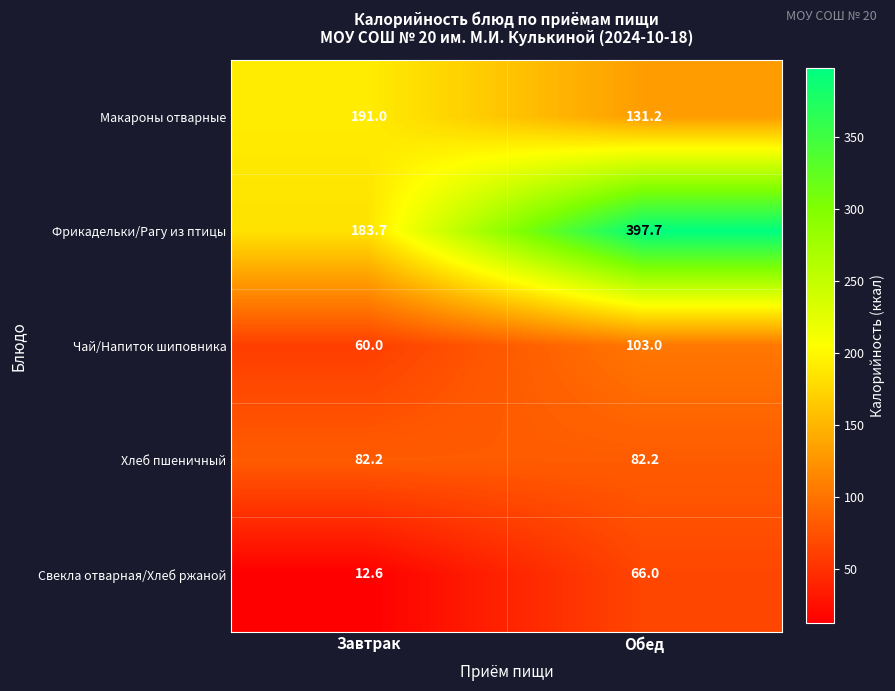

Which series has the largest total across all categories?

Фрикадельки/Рагу из птицы